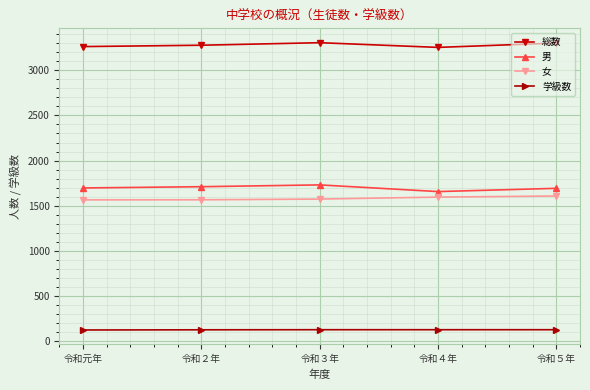

True or false: 女 and 学級数 intersect in this chart.

False